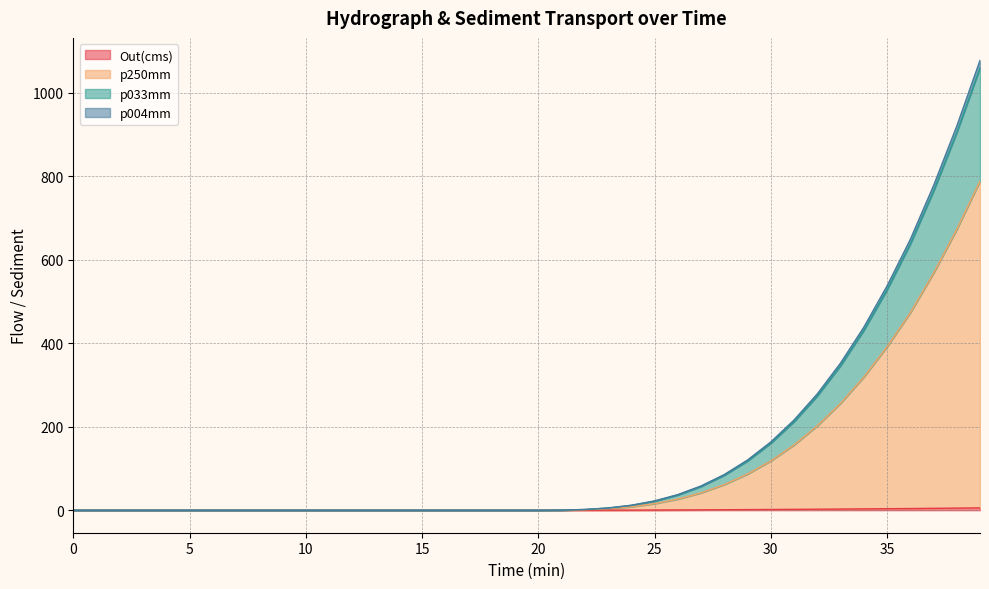

True or false: p033mm and p004mm intersect in this chart.

False